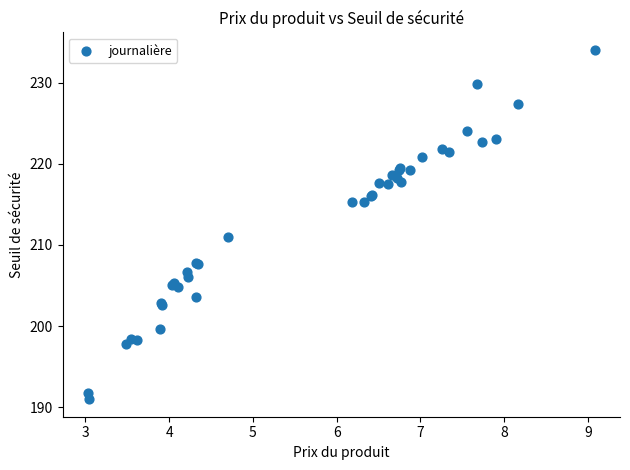

What Y value in the scatter plot is closest to 212?

211.0